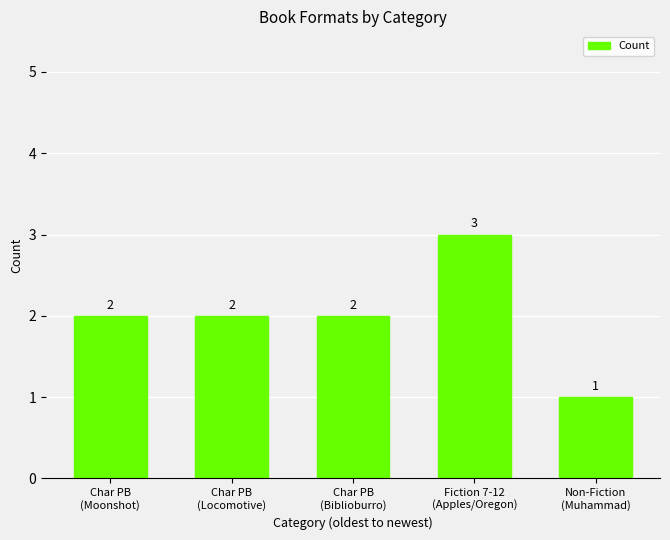

What is the label of the 1st bar from the left?

Char PB
(Moonshot)